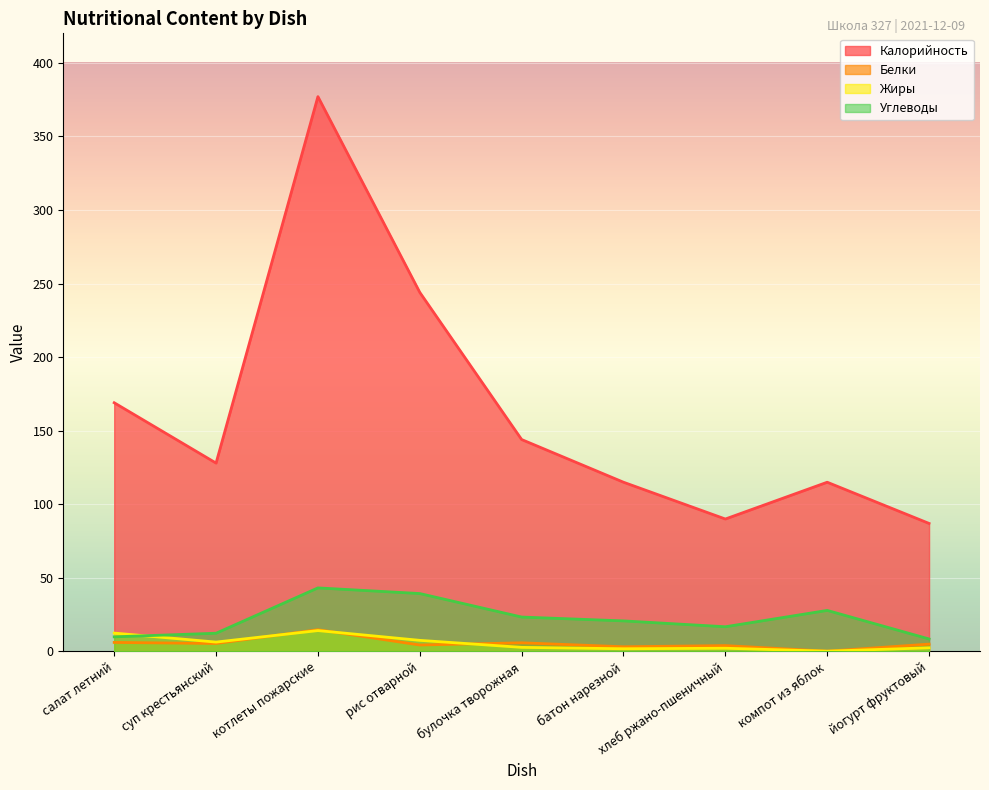

What is the value of the Углеводы point at the 7th from the left?

16.8